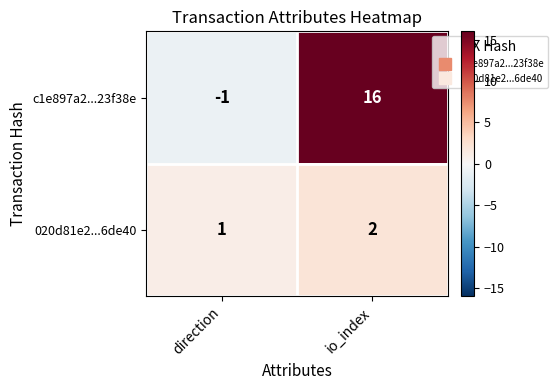

Count the number of categories in the chart.

2